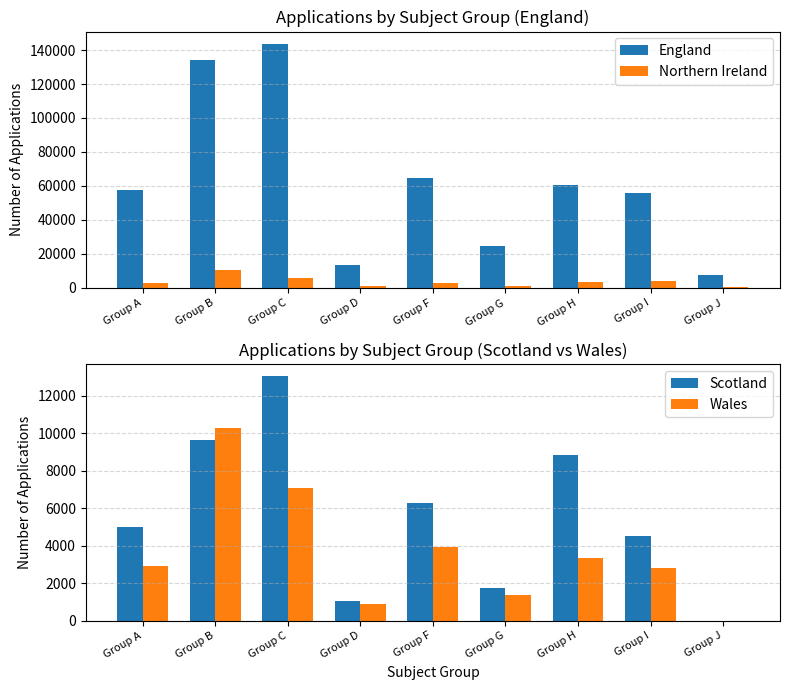

What are all the series names shown in the legend?

England, Northern Ireland, Scotland, Wales